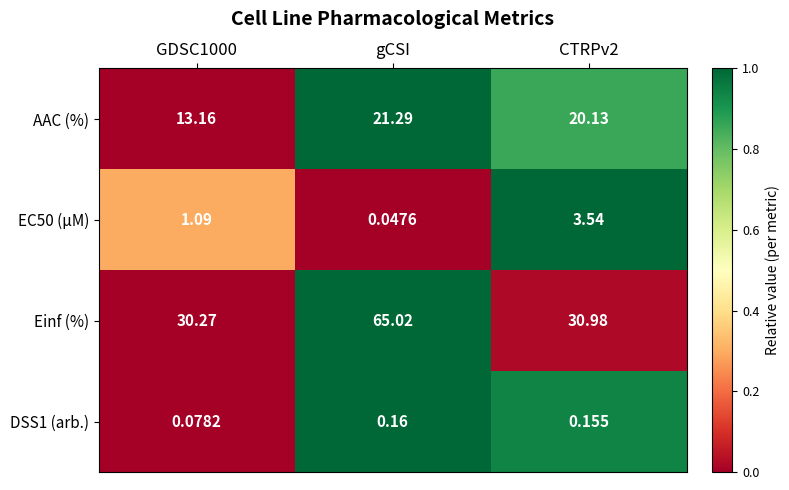

Which category has the lowest value across all series?

gCSI